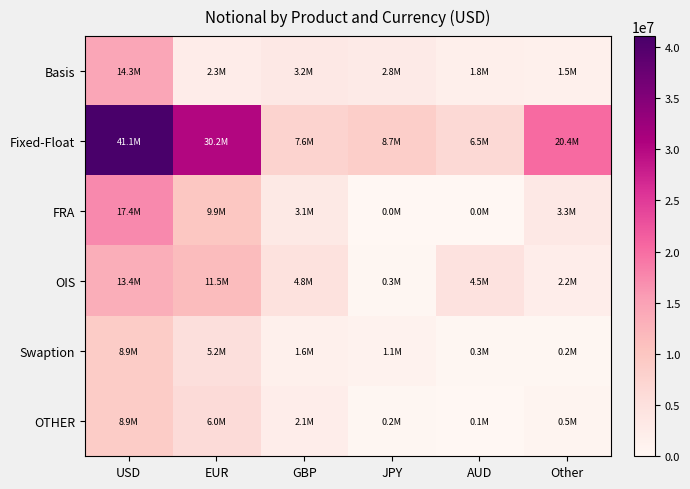

How many categories are shown in the chart?

6